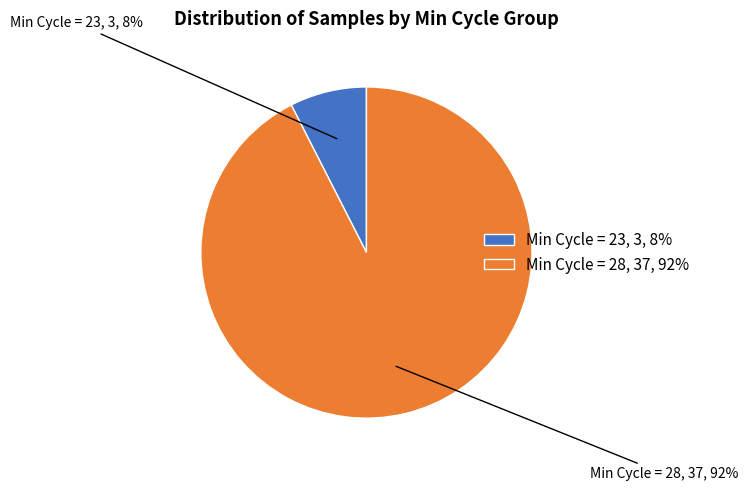

What percentage is the Min Cycle = 28, 37, 92% slice, to the nearest percent?

93%